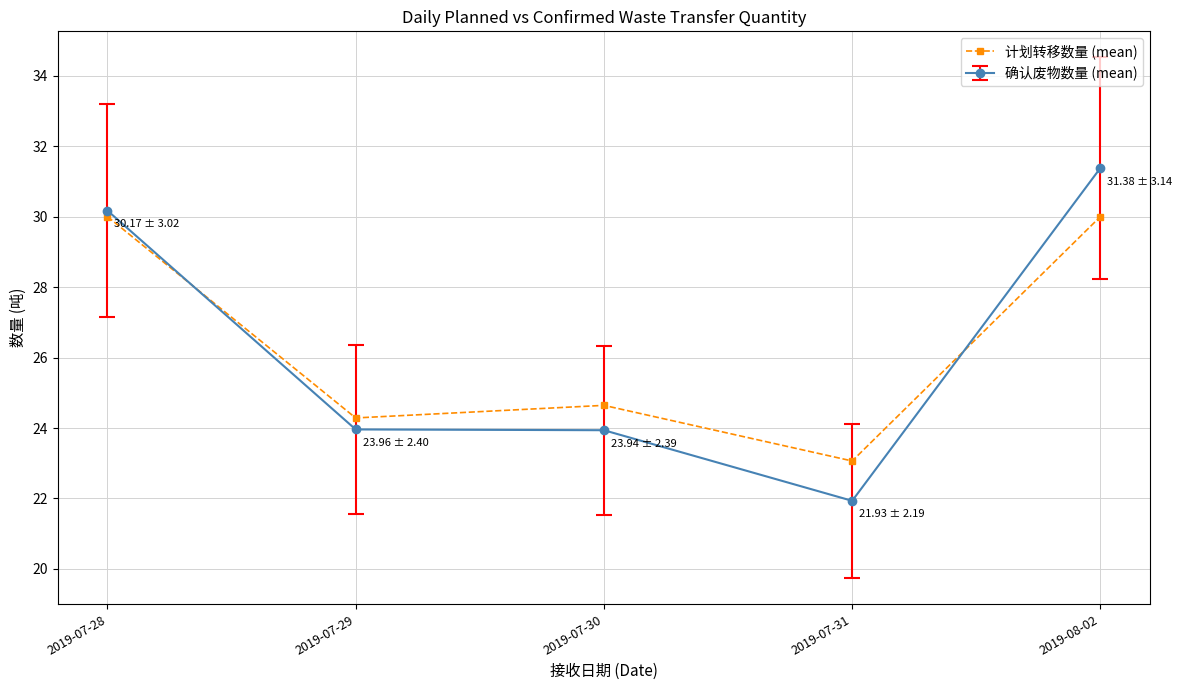

What position from the left is 2019-07-31?

4